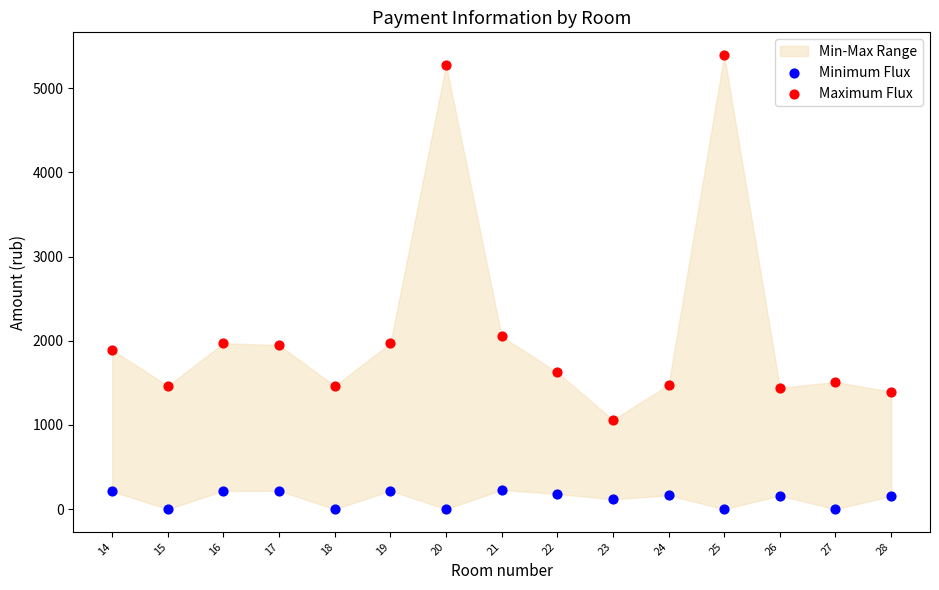

Which series contains the highest Y value?

Maximum Flux